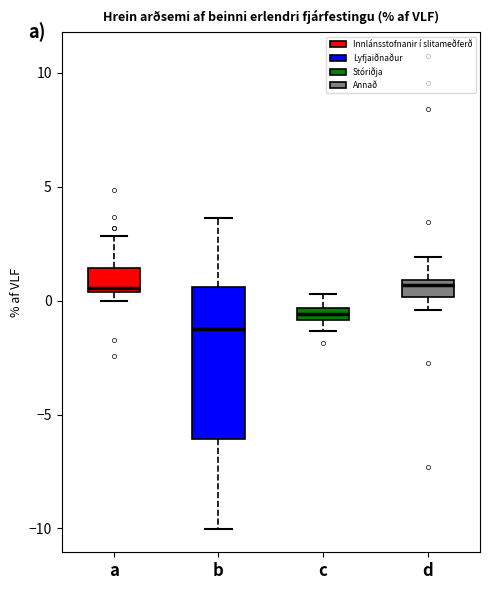

Where is the lower edge of the box for a on the y-axis? The values are not printed on the chart, so give them approximately, as read against the axis.

0.5